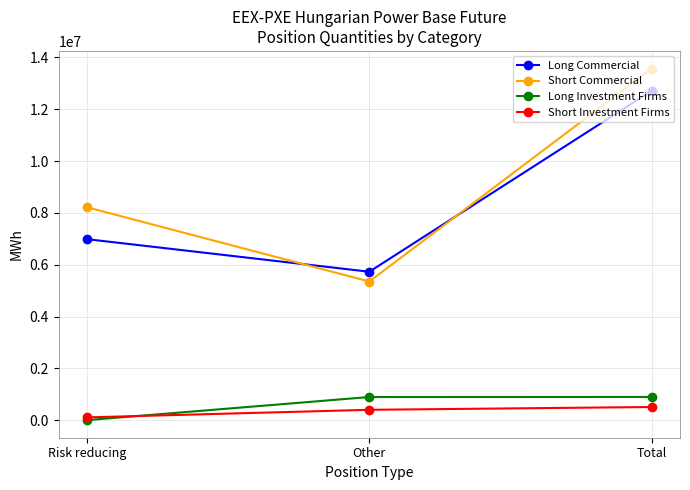

What is the label of the 3rd point from the right?

Risk reducing